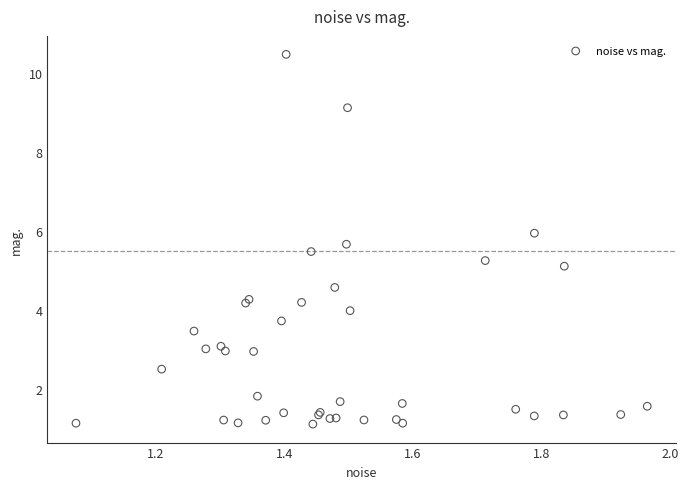

What Y value in the scatter plot is closest to 5?

5.1